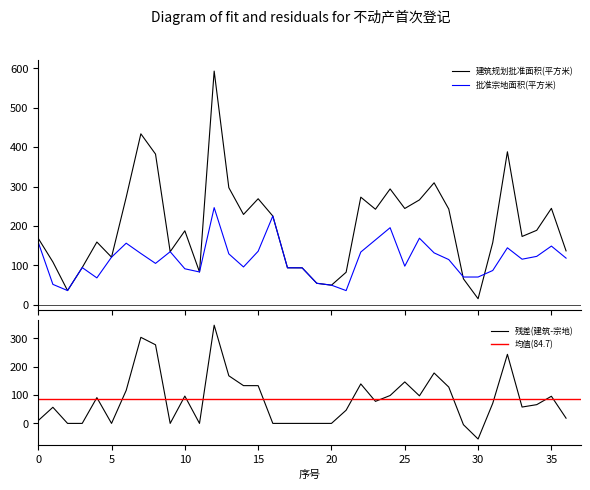

What is the average value of the 建筑规划批准面积(平方米) series?

200.6